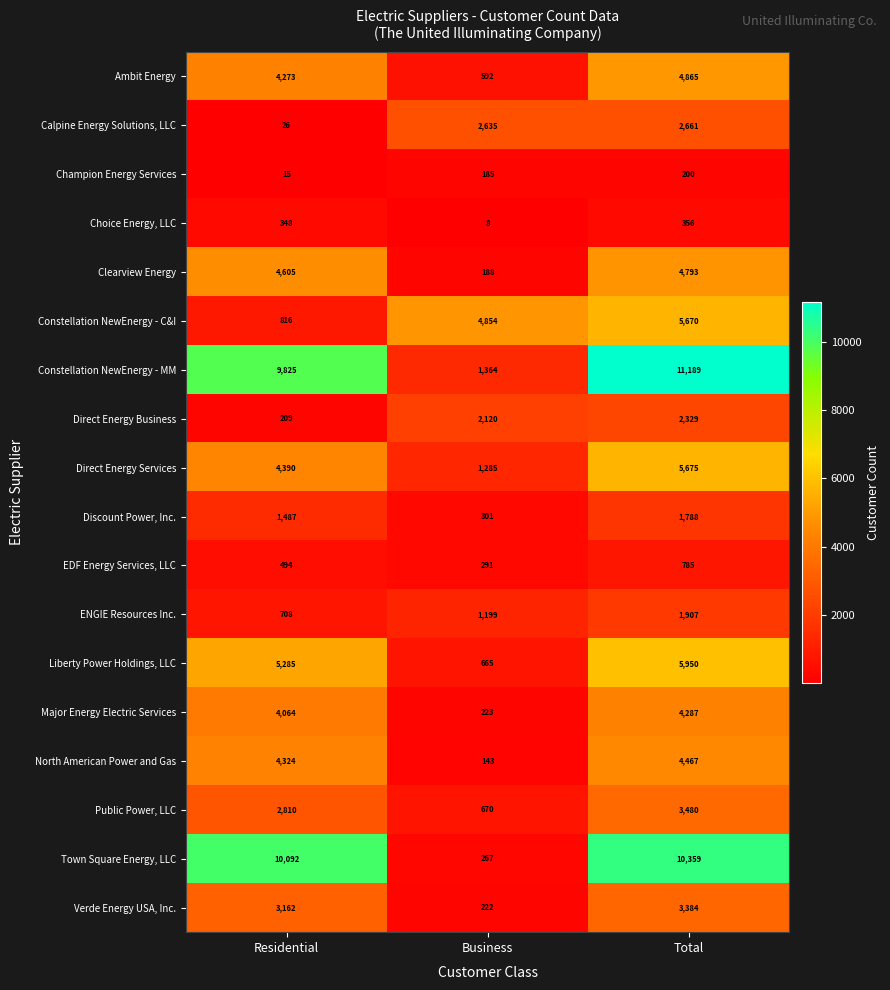

What is the minimum value shown in the chart?

8